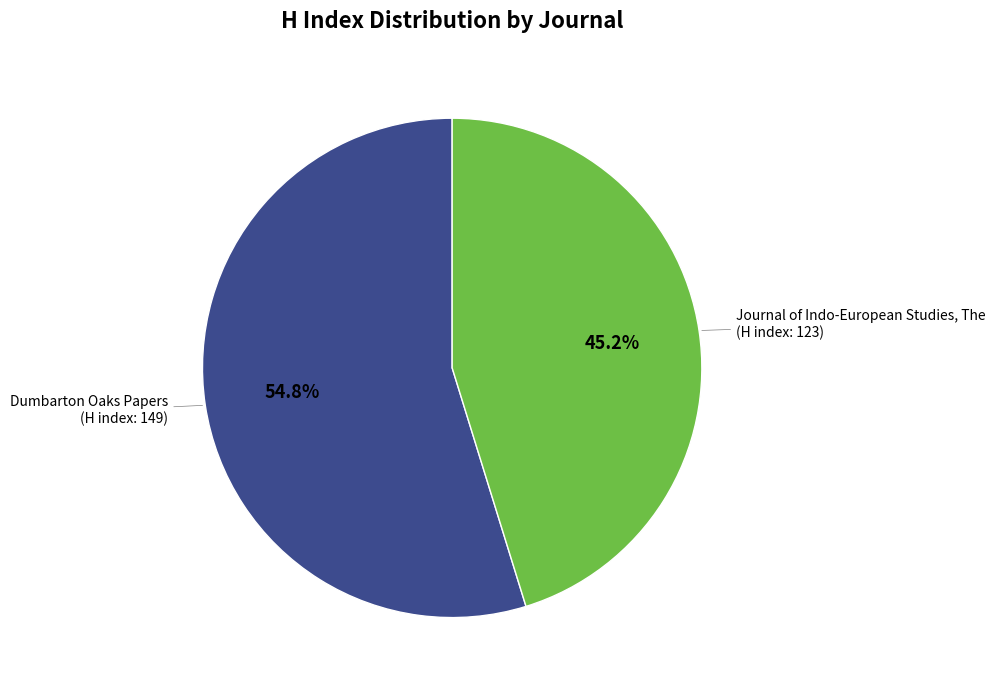

Between Journal of Indo-European Studies, The and Dumbarton Oaks Papers, which is larger?

Dumbarton Oaks Papers